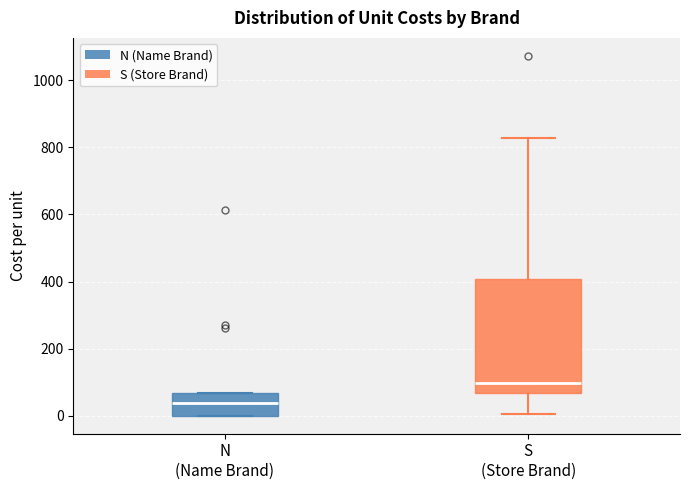

Reading left to right, transcribe this box plot: for each box, give where its median line is, the range the box spans, and where its two whiskers end, as read against the y-axis. The values are not printed on the chart, so give them approximately, as read against the axis.

N (Name Brand): median 40, box 0 to 60, whiskers 0 to 60
S (Store Brand): median 100, box 60 to 400, whiskers 0 to 820